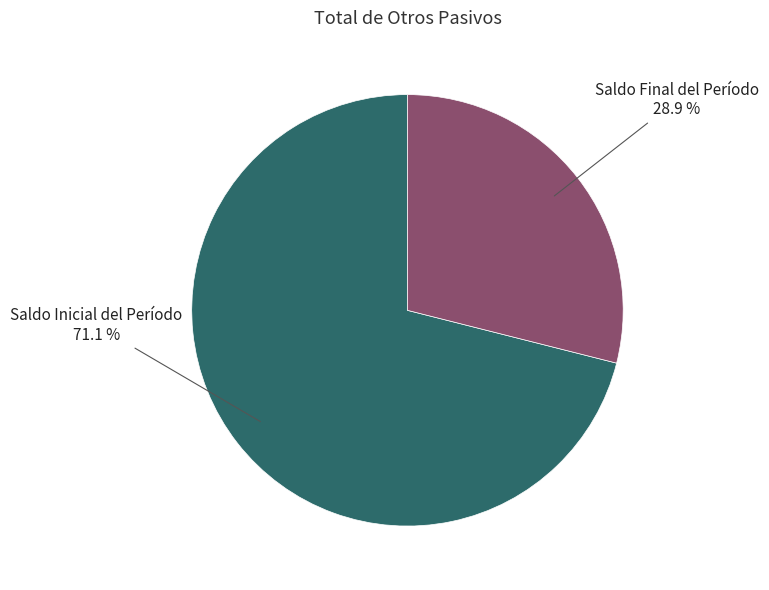

To the nearest percent, what portion does Saldo Inicial del Período represent?

71%